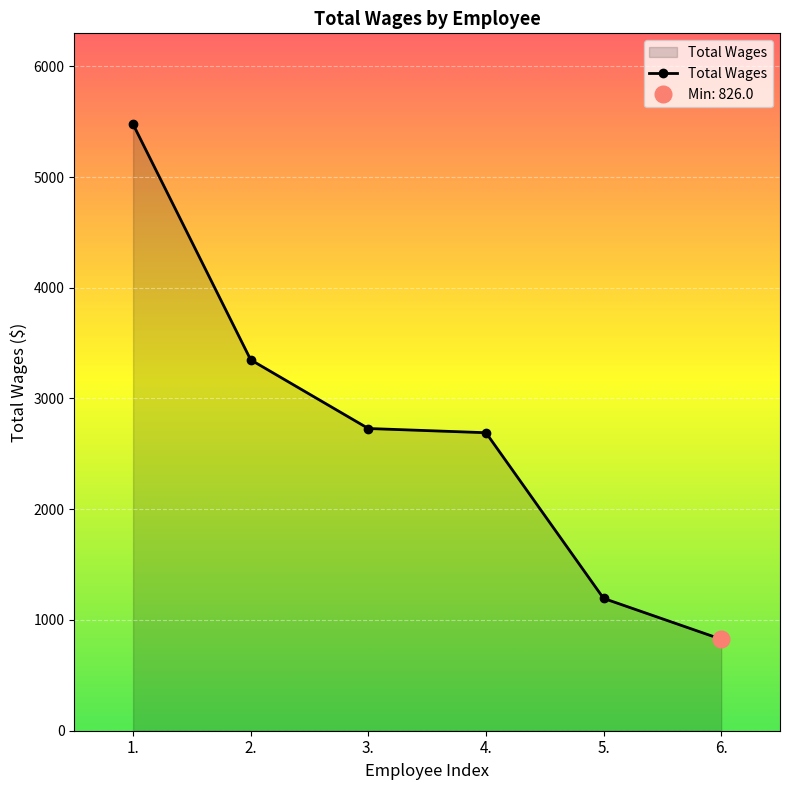

How many lines are shown in the chart?

1